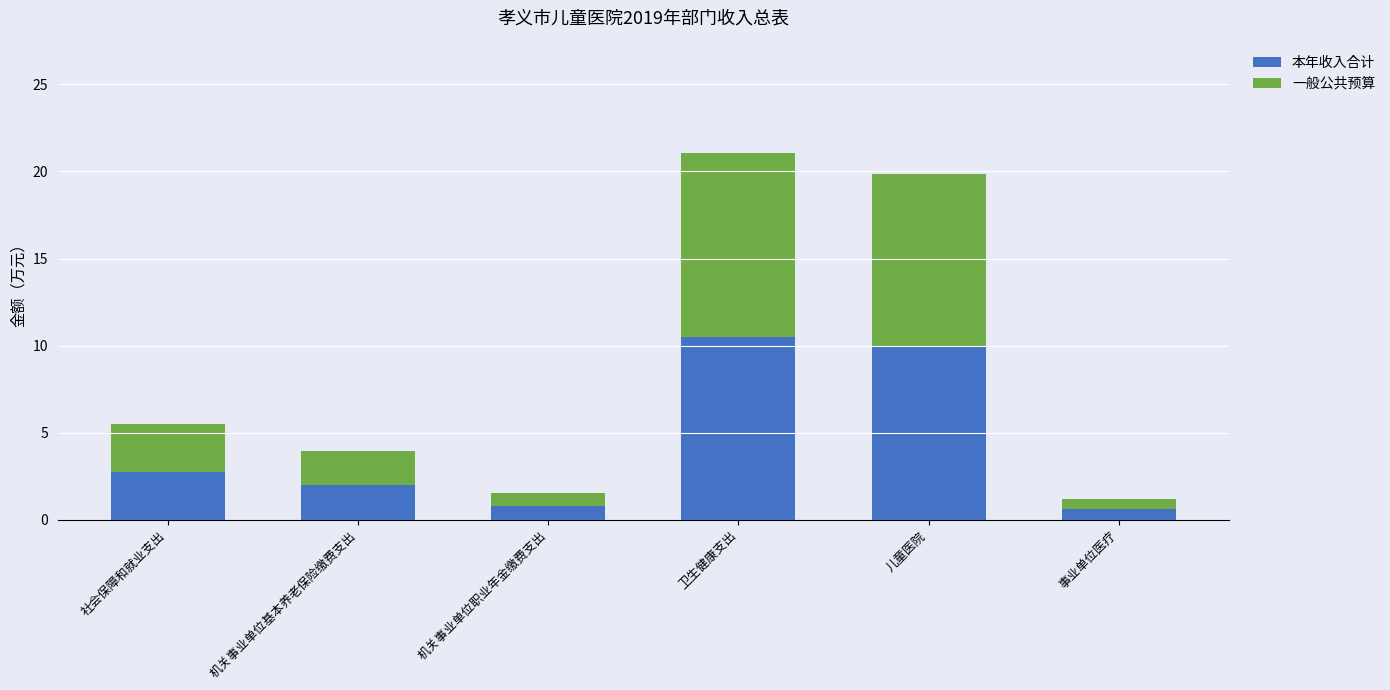

What is the value of the 本年收入合计 bar at the 5th from the left?

9.9